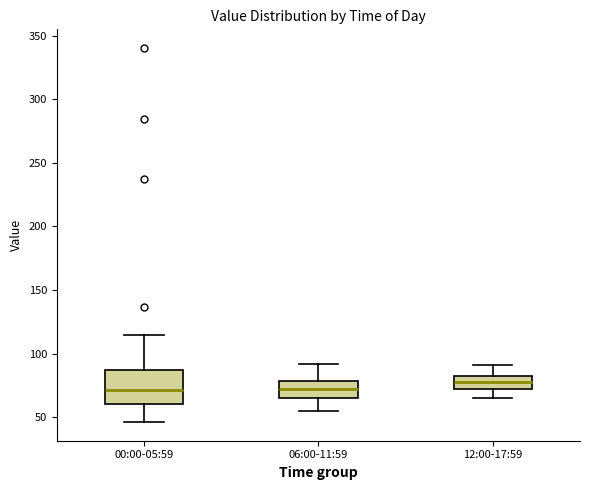

Comparing the boxes themselves (not the whiskers), which one is the tallest?

00:00-05:59